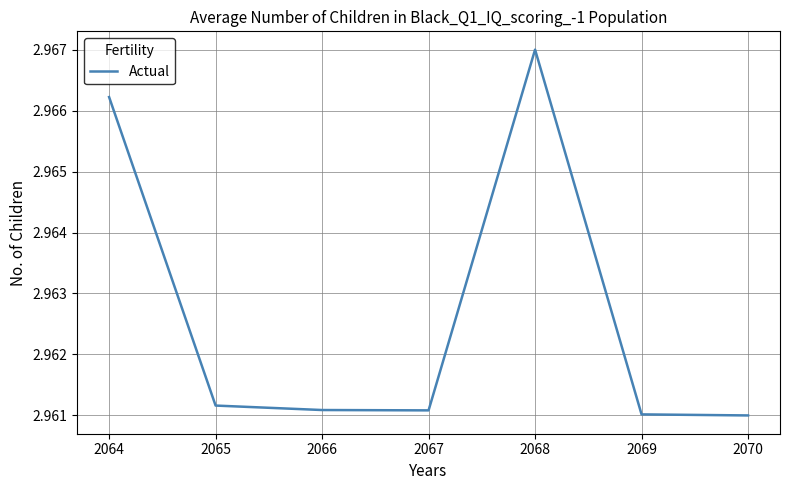

Which label corresponds to the largest value in the chart?

2068